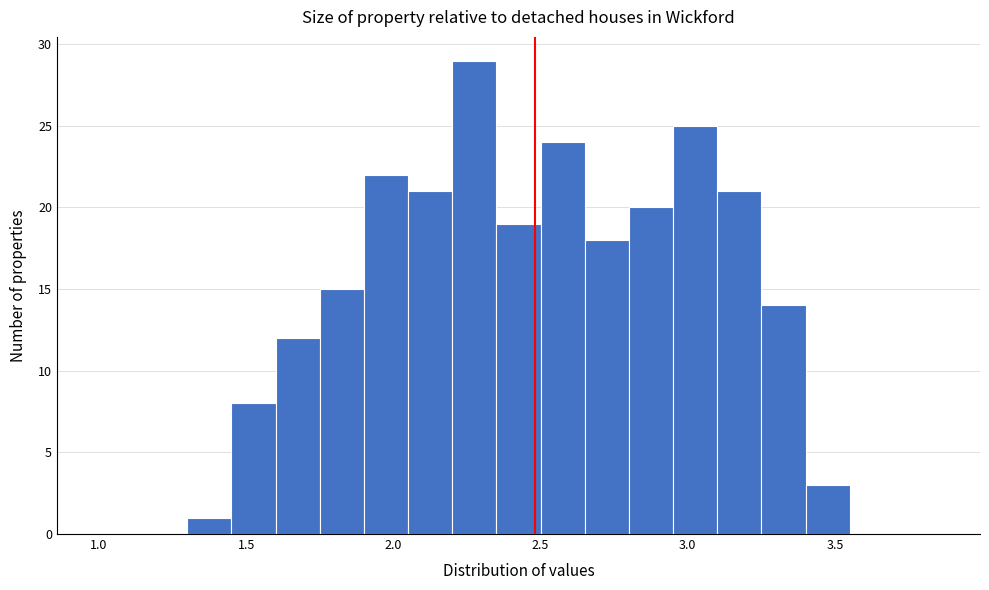

Around what value on the x-axis is the tallest bar? Give the approximate position of its centre, as read against the axis.

2.30